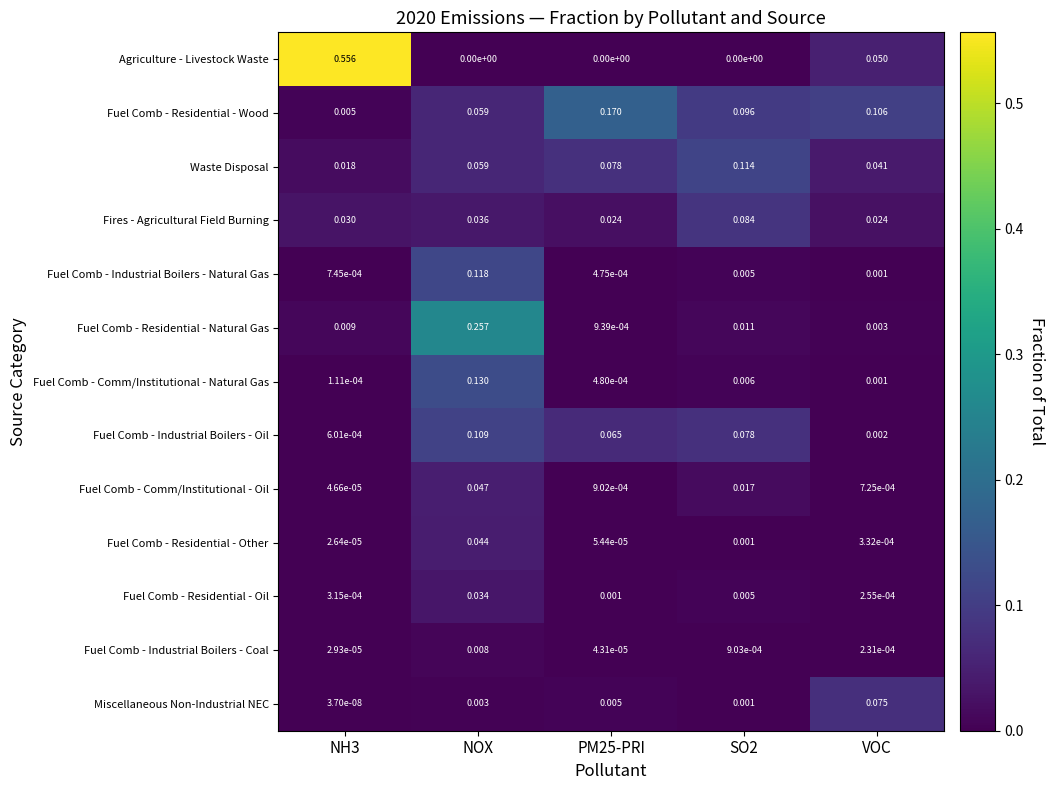

Between NOX and PM25-PRI, which series saw the biggest shift?

Fuel Comb - Residential - Natural Gas